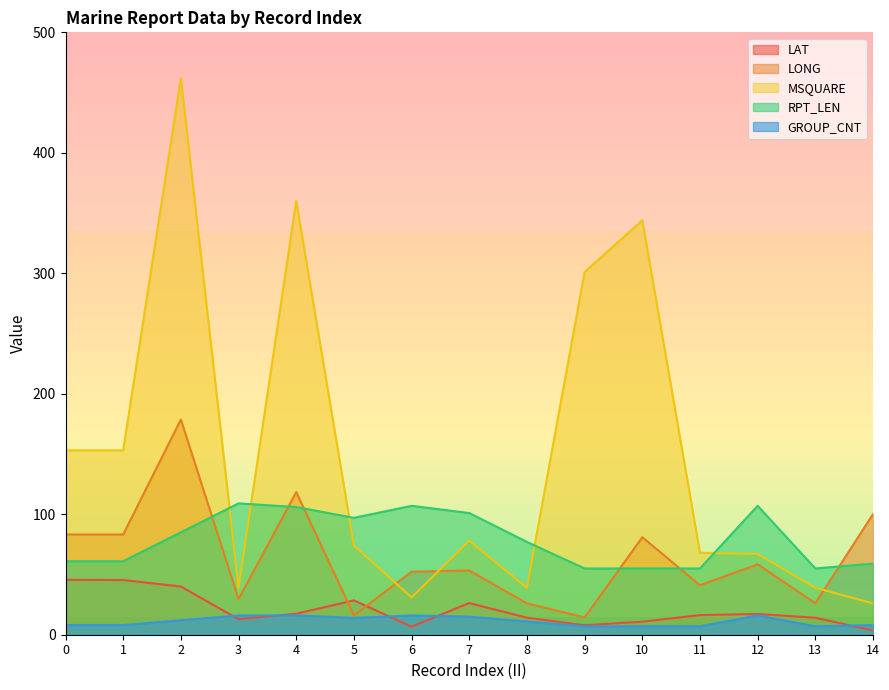

How many series are shown in this chart?

5